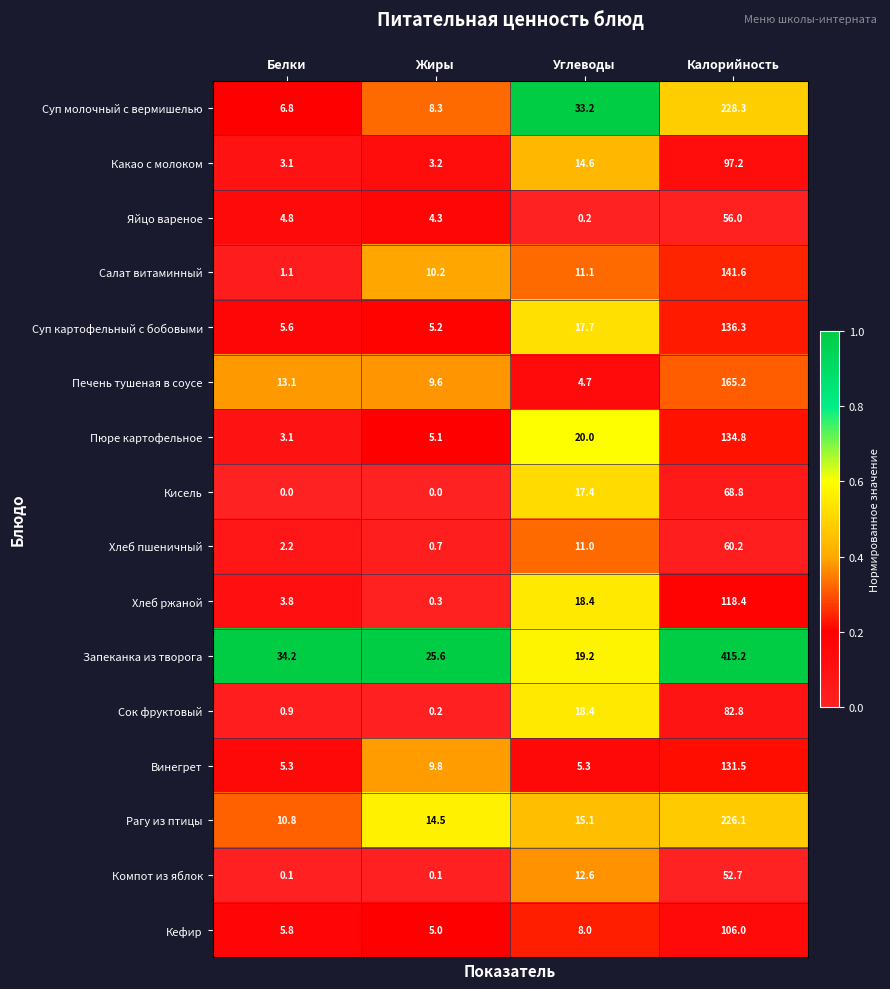

Which series has the largest total across all categories?

Запеканка из творога